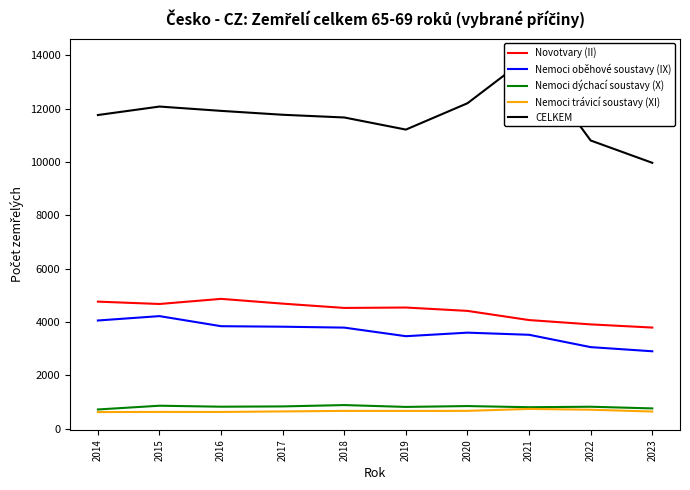

What is the sum of the Nemoci dýchací soustavy (X) values at 2019 and 2018?

1701